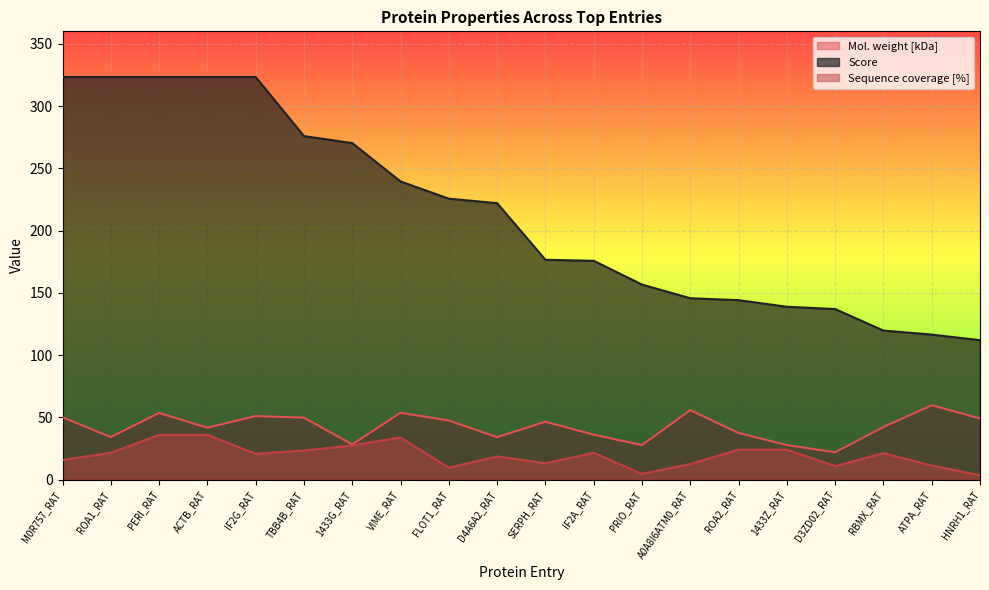

True or false: Sequence coverage [%] and Score intersect in this chart.

False